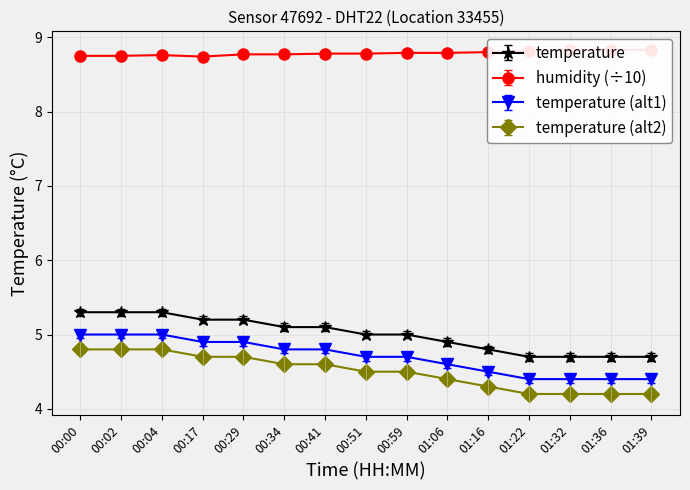

What is the label of the 10th point from the left?

01:06